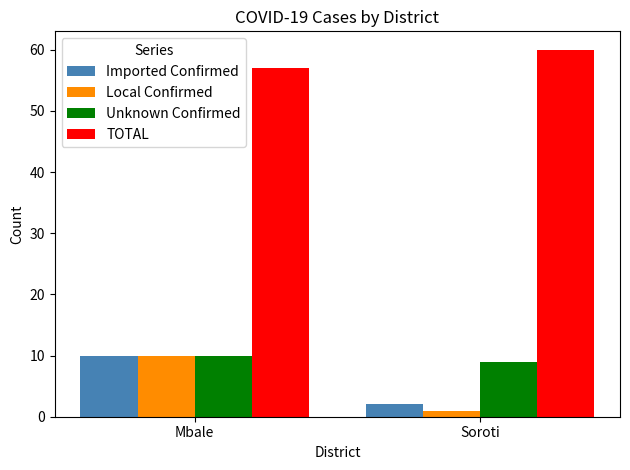

What is the value of the TOTAL bar at the 2nd from the left?

60